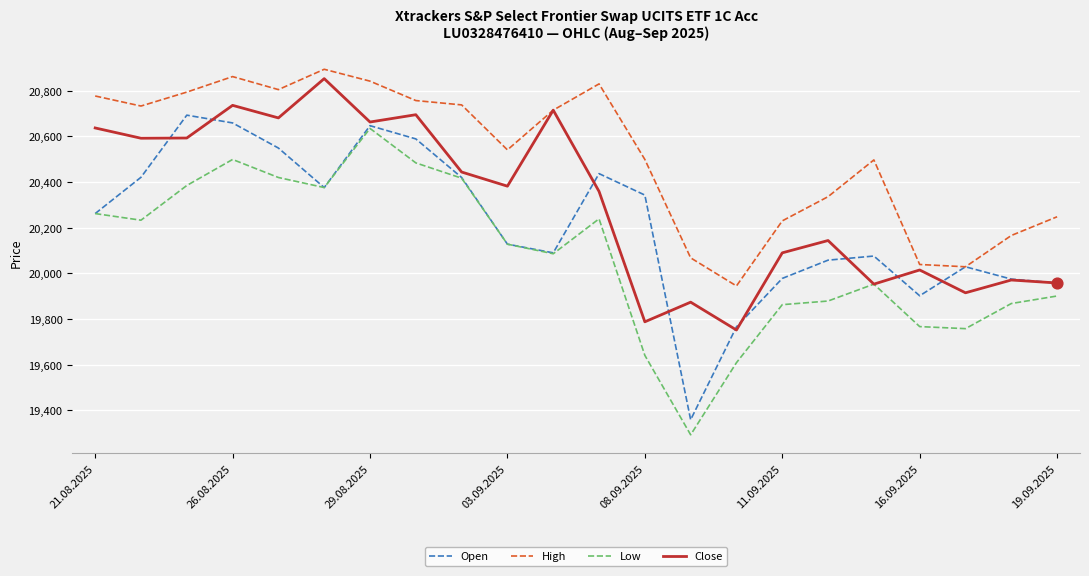

What are all the series names shown in the legend?

Open, High, Low, Close